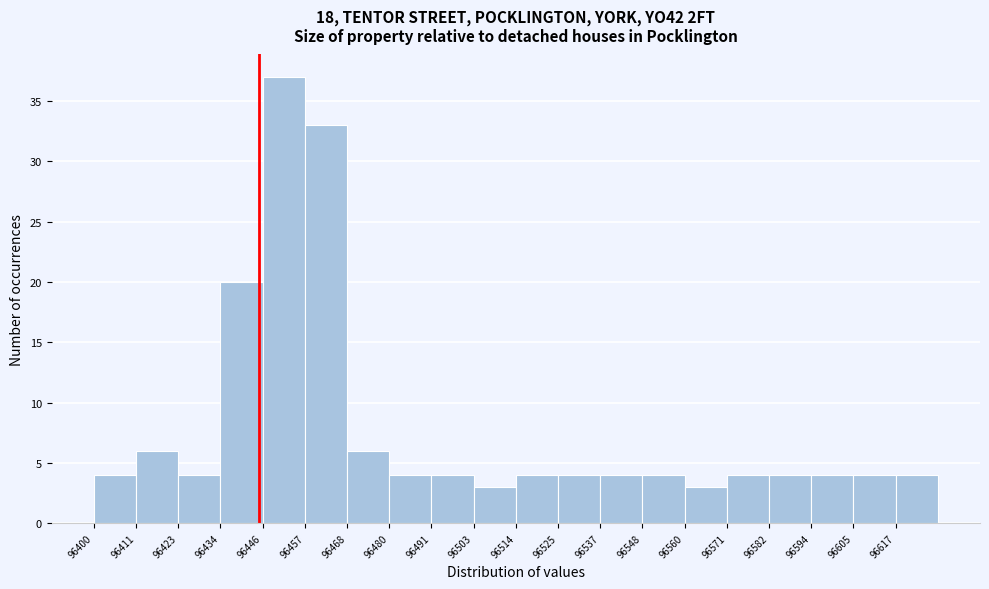

Reading left to right, list every bar in this chart as the range it spans on the x-axis followed by its height. Neither the bar edges nor the heights are printed on the chart, so give them approximately, as read against the axes.

96400.0 to 96411.4: 4
96411.4 to 96422.8: 6
96422.8 to 96434.2: 4
96434.2 to 96445.6: 20
96445.6 to 96457.0: 37
96457.0 to 96468.4: 33
96468.4 to 96479.8: 6
96479.8 to 96491.2: 4
96491.2 to 96502.6: 4
96502.6 to 96514.0: 3
96514.0 to 96525.4: 4
96525.4 to 96536.8: 4
96536.8 to 96548.2: 4
96548.2 to 96559.6: 4
96559.6 to 96571.0: 3
96571.0 to 96582.4: 4
96582.4 to 96593.8: 4
96593.8 to 96605.2: 4
96605.2 to 96616.6: 4
96616.6 to 96628.0: 4